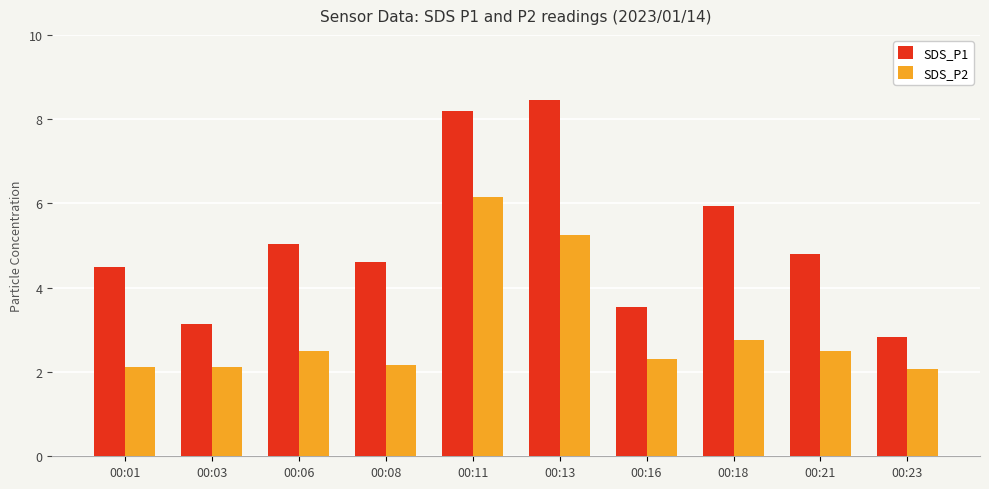

How many categories are shown in the chart?

10